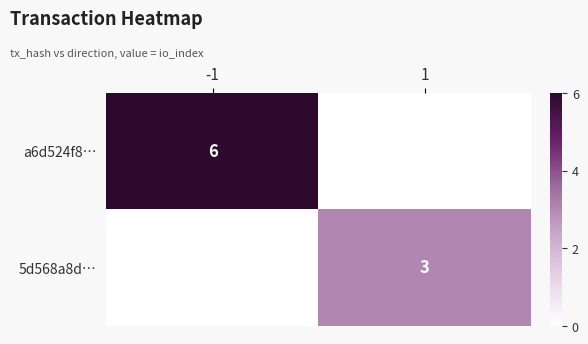

At how many categories does at least one series exceed 5?

1